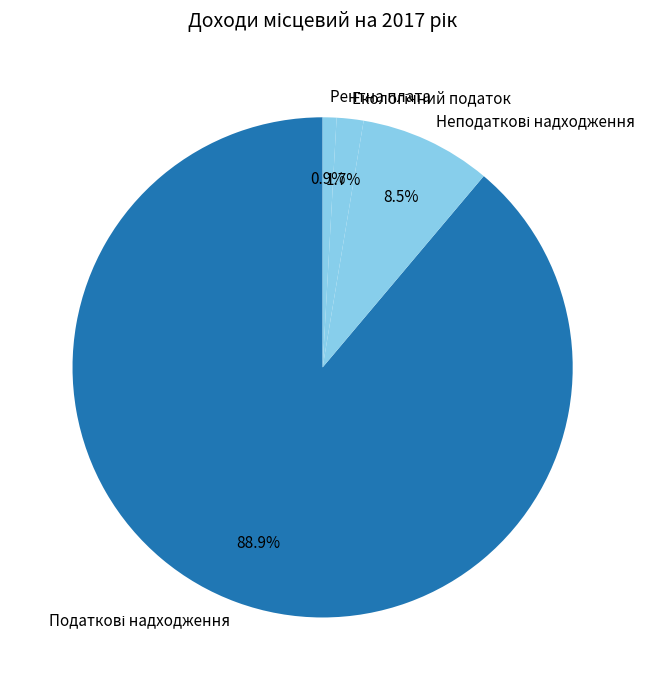

Is there any slice that represents more than half of the pie?

Yes